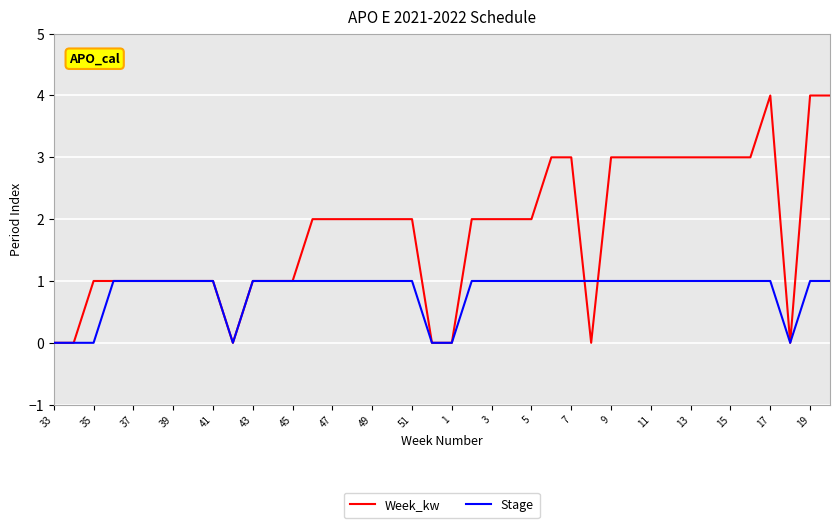

List the series in order of their overall mean, highest first.

Week_kw, Stage